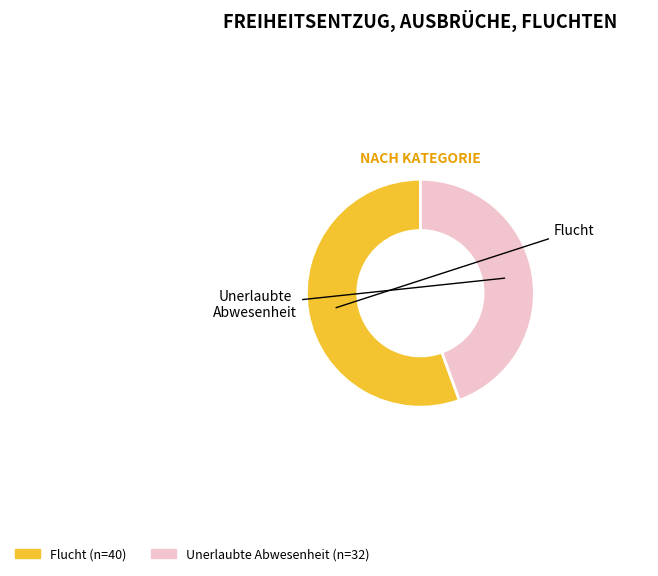

Is there any slice that represents more than half of the pie?

Yes